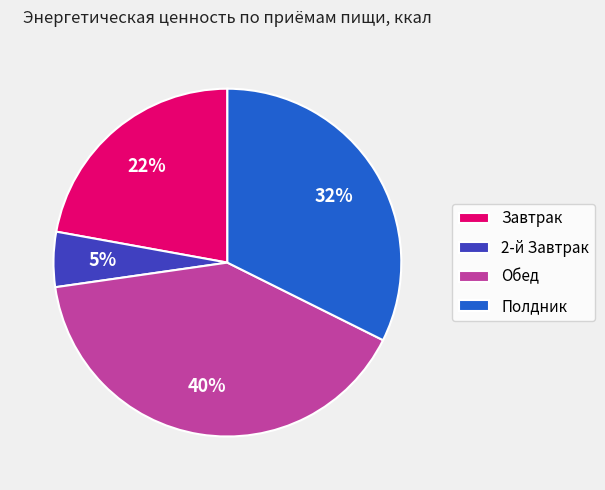

Do Завтрак and Обед together represent more than half of the pie?

Yes